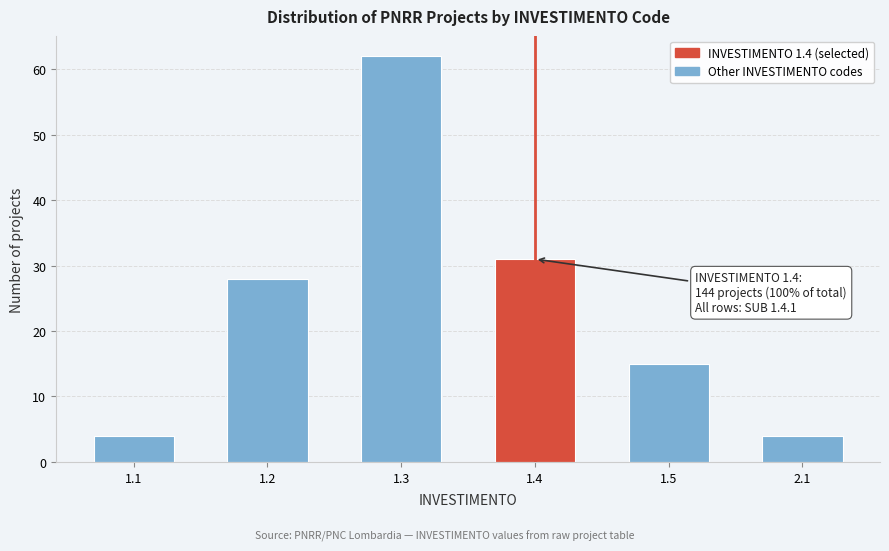

Reading left to right, extract all data points from this chart.

4	28	62	31	15	4